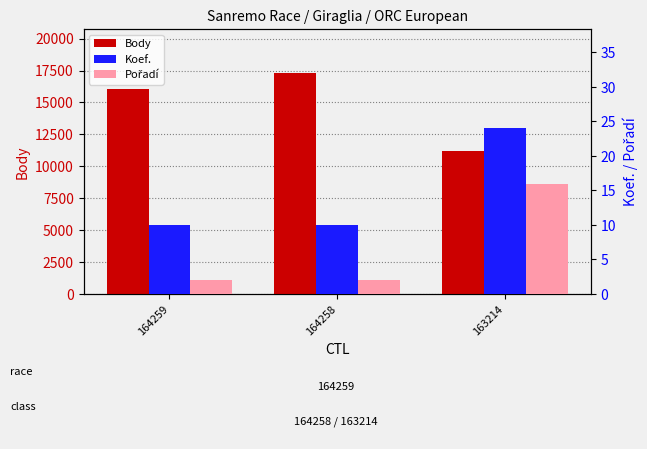

What is the greatest value displayed?

17294